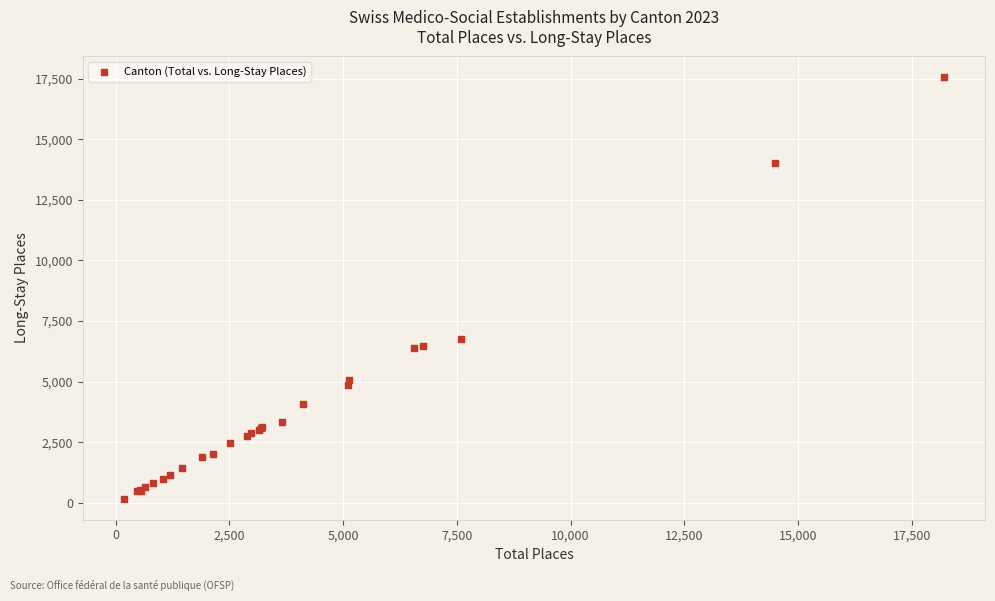

What Y value in the scatter plot is closest to 8863?

6776